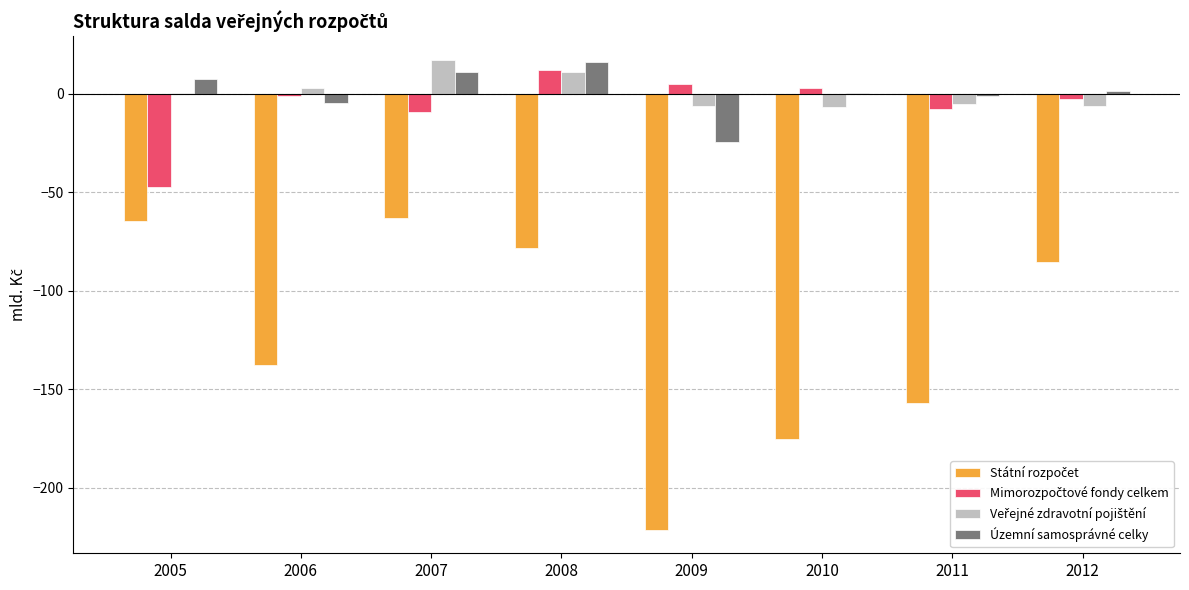

True or false: Územní samosprávné celky has a value of -4.5 at 2006.

True